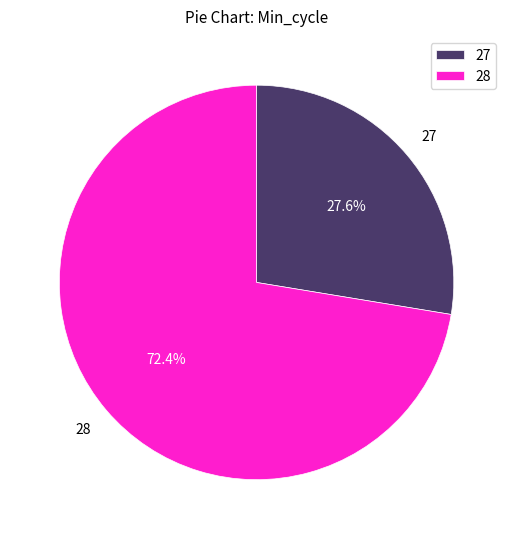

To the nearest percent, what is the average slice percentage?

50%